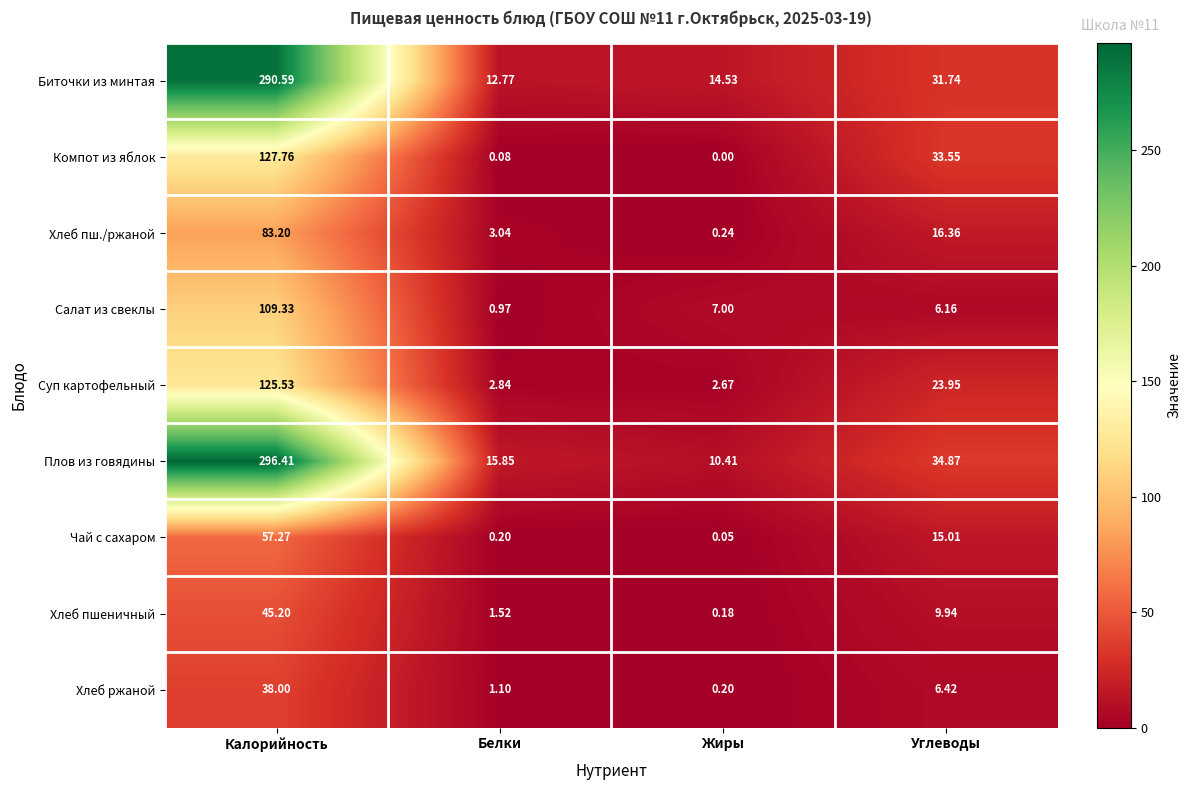

Which series changed the most between Калорийность and Жиры?

Плов из говядины